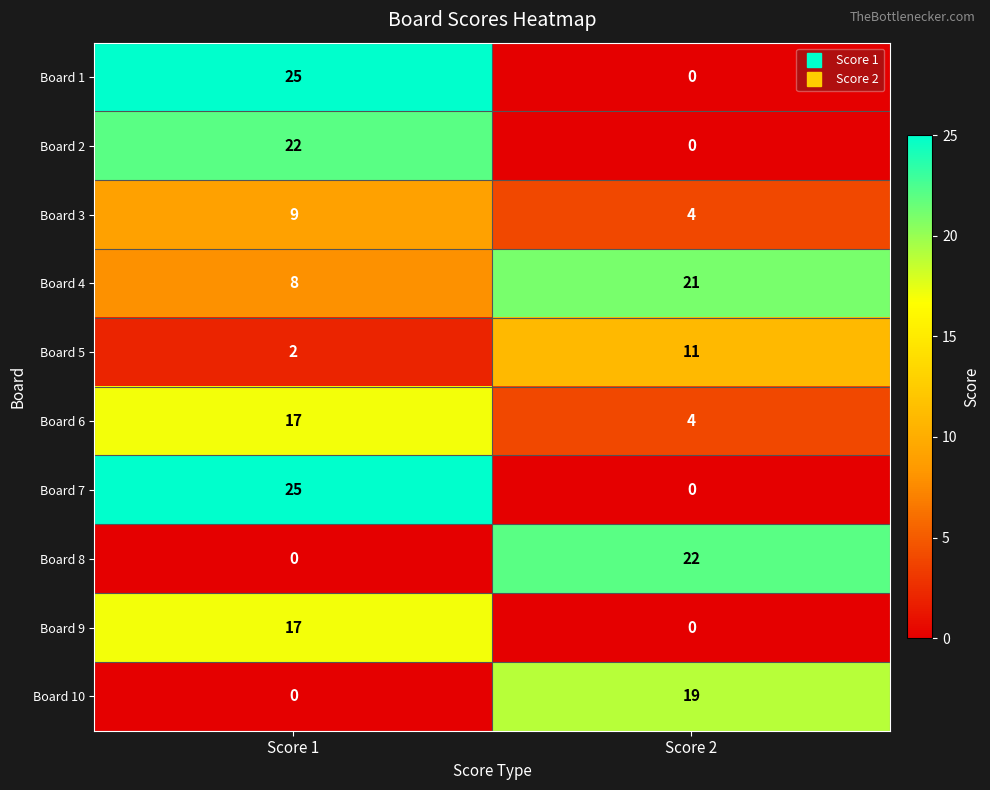

What is the spread (max minus min) of values at Score 2?

22